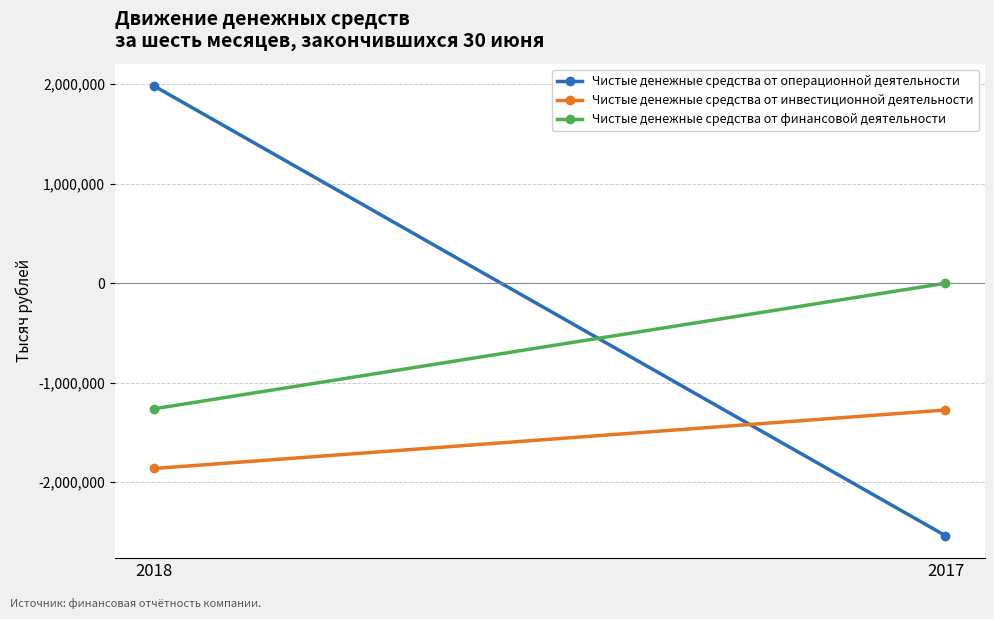

What is the value of the Чистые денежные средства от инвестиционной деятельности point at the 1st from the left?

-1862084